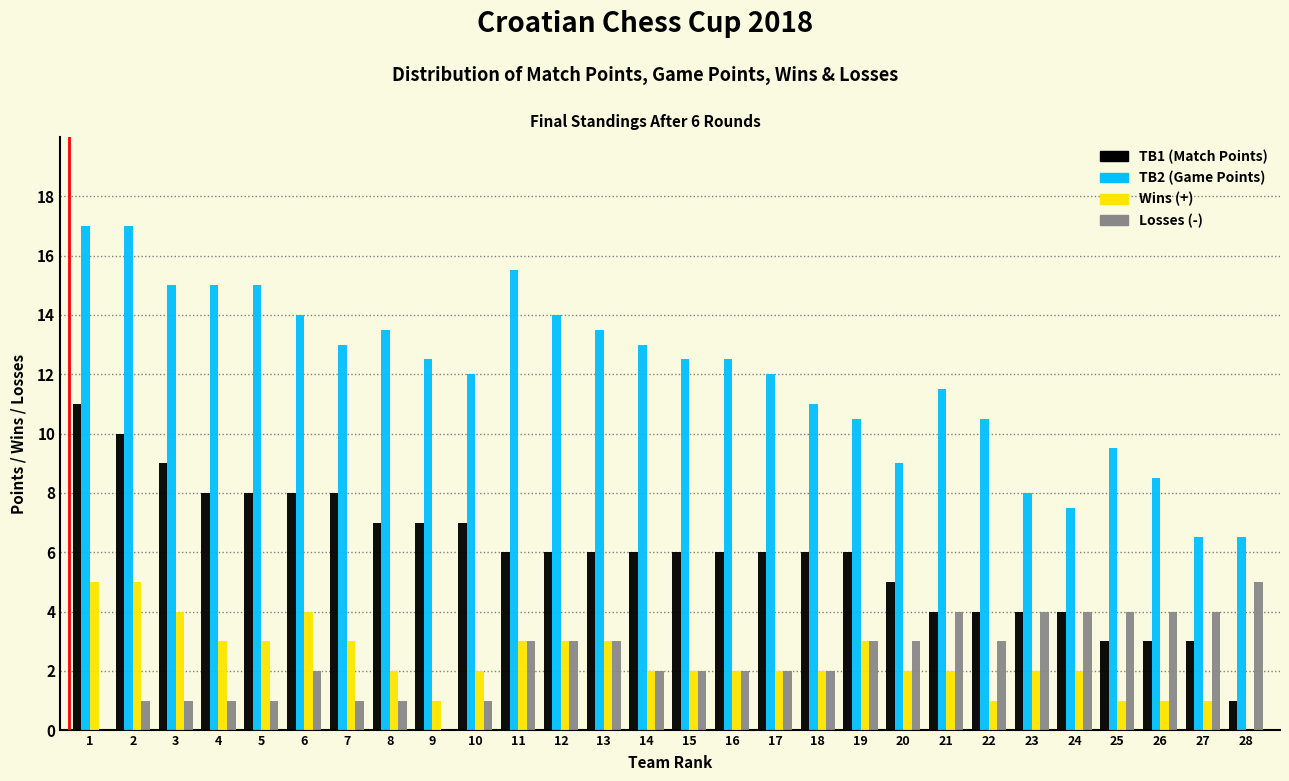

What is the greatest value displayed?

17.0